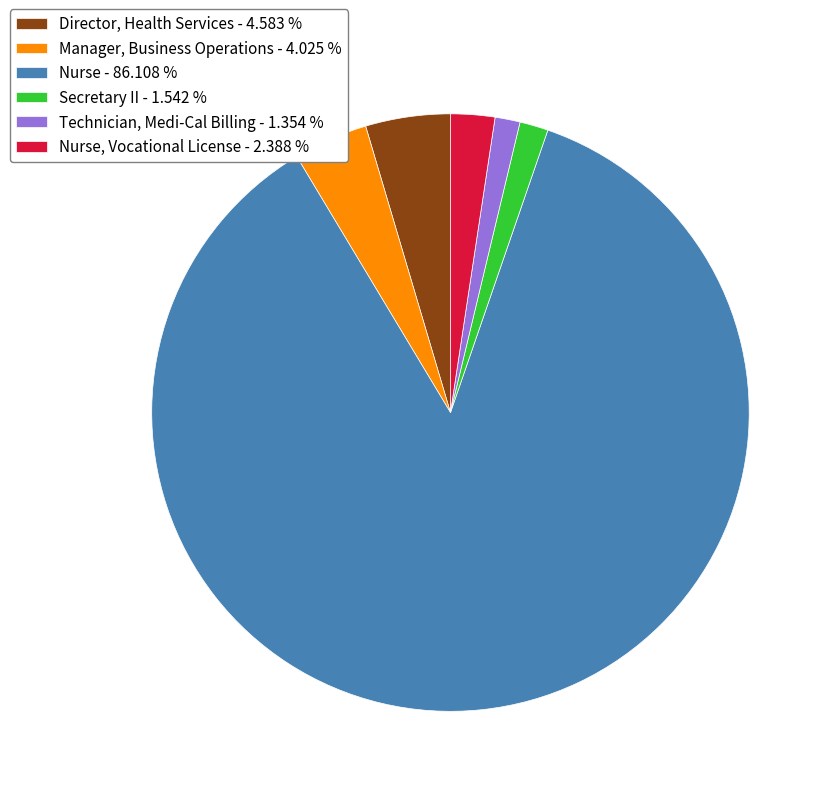

Is the sum of Nurse - 86.108 % and Technician, Medi-Cal Billing - 1.354 % greater than half?

Yes